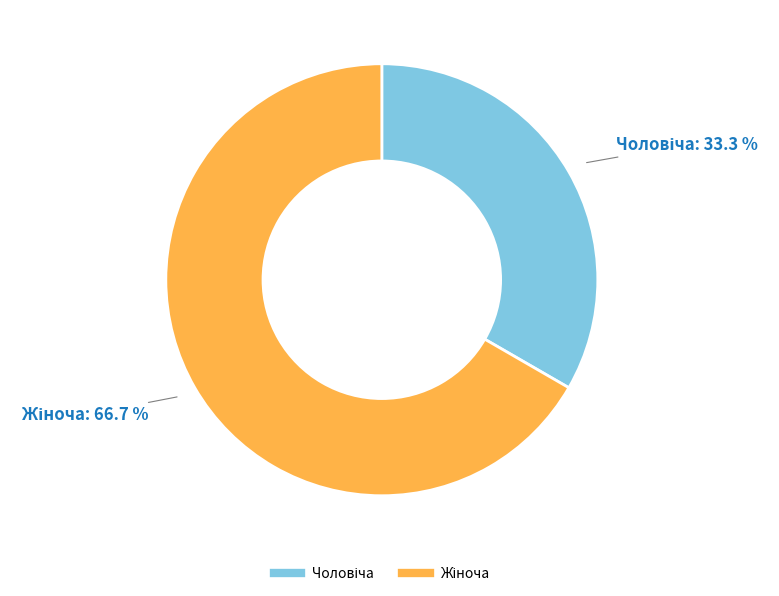

Is there any slice that represents more than half of the pie?

Yes